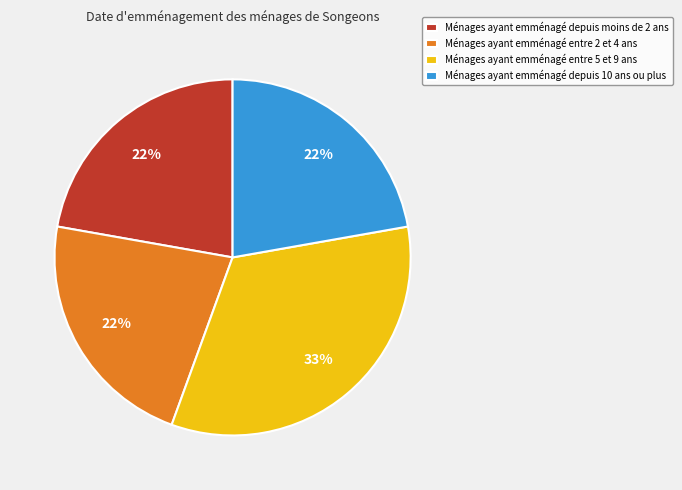

Which slice is the largest?

Ménages ayant emménagé entre 5 et 9 ans